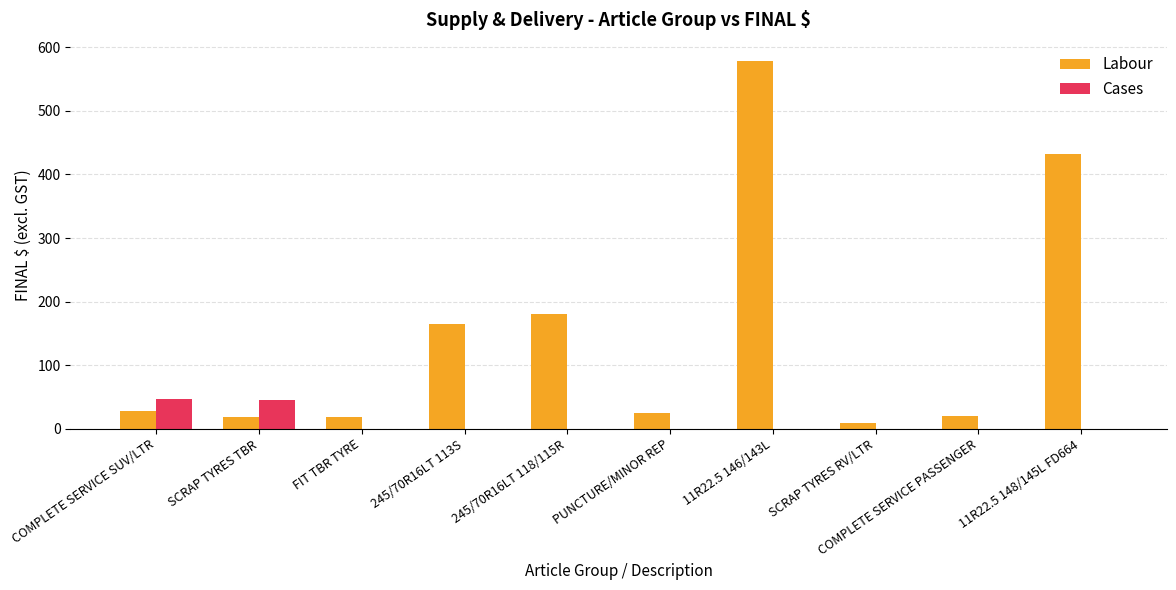

True or false: Cases has a value of 30.5 at PUNCTURE/MINOR REP.

False